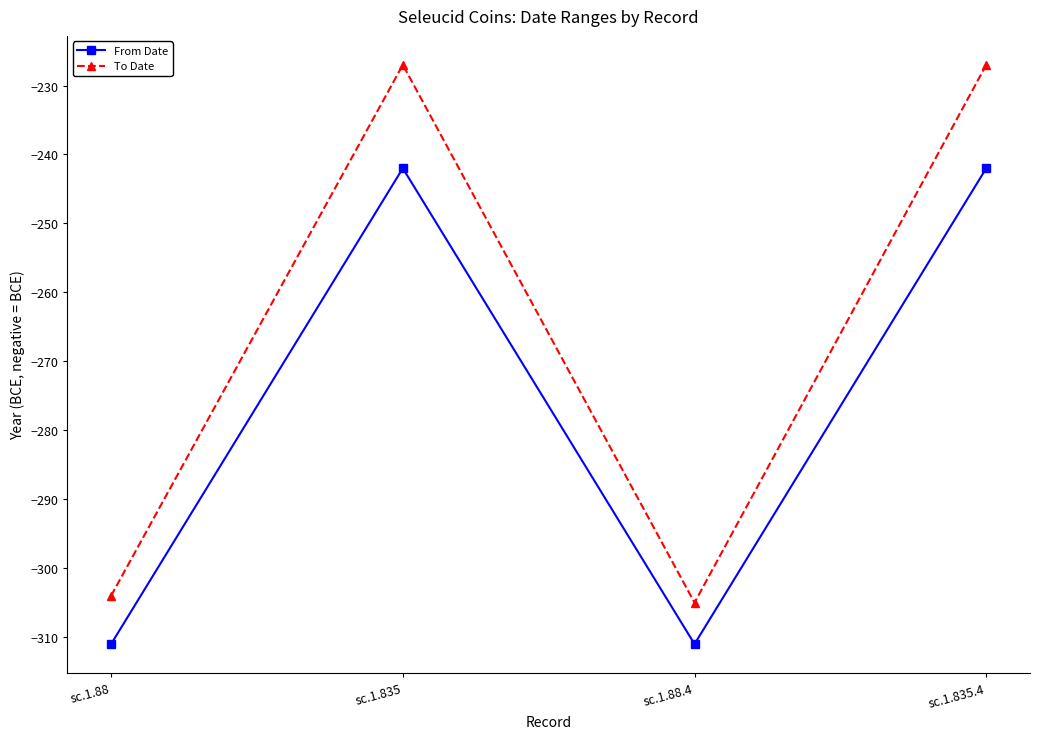

What is the difference between the highest and lowest values at sc.1.835.4?

15